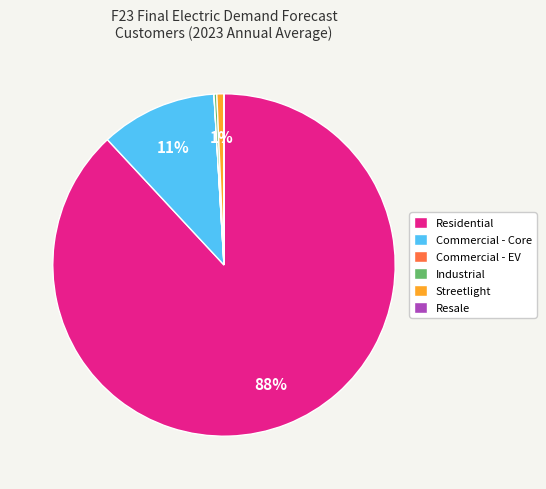

To the nearest percent, what percentage of the pie is Residential?

88%